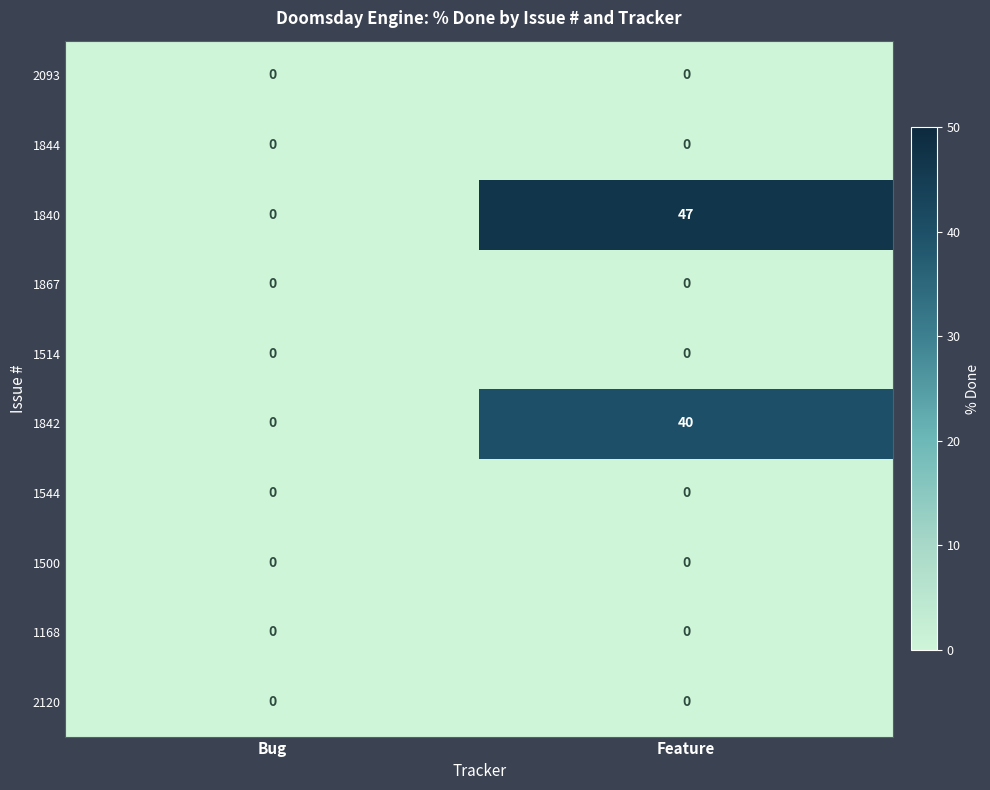

What is the maximum value shown in the chart?

47